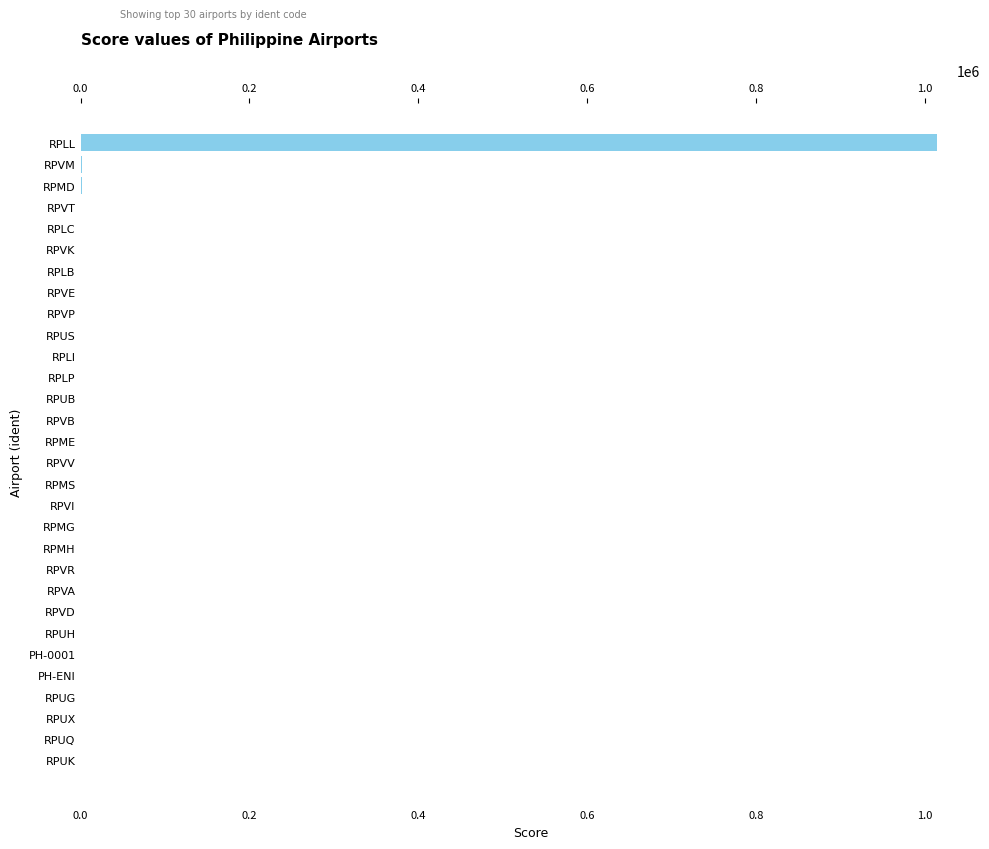

What is the sum of all values?

1032975